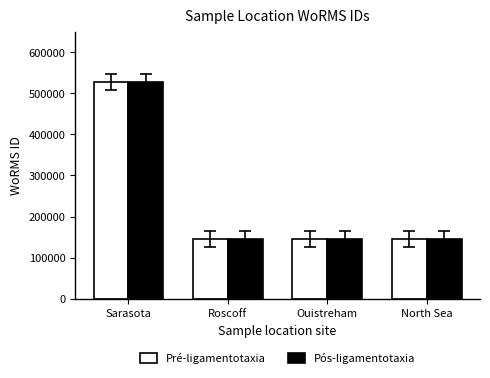

Which label corresponds to the largest value in the chart?

Sarasota